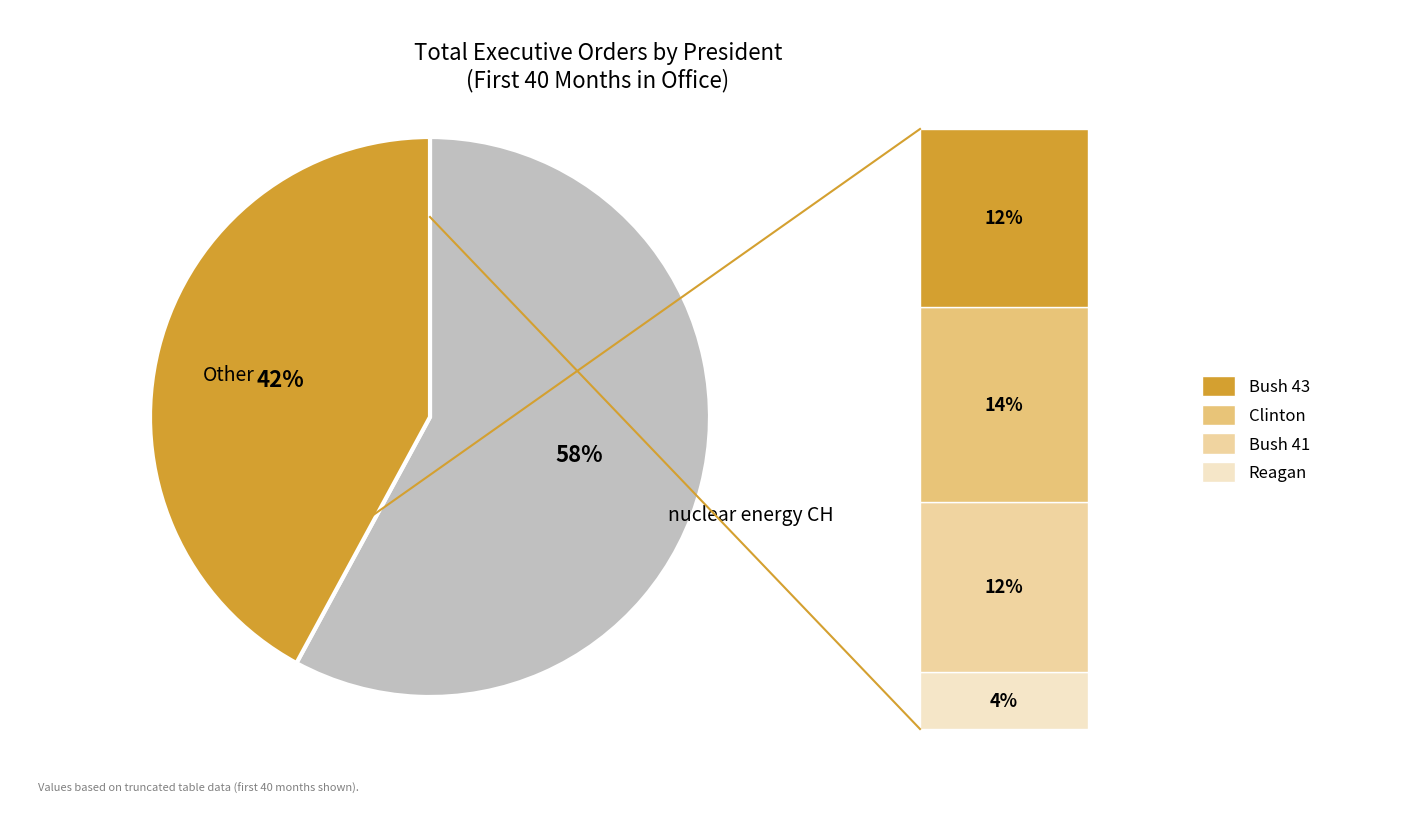

How many slices are in this pie chart?

2